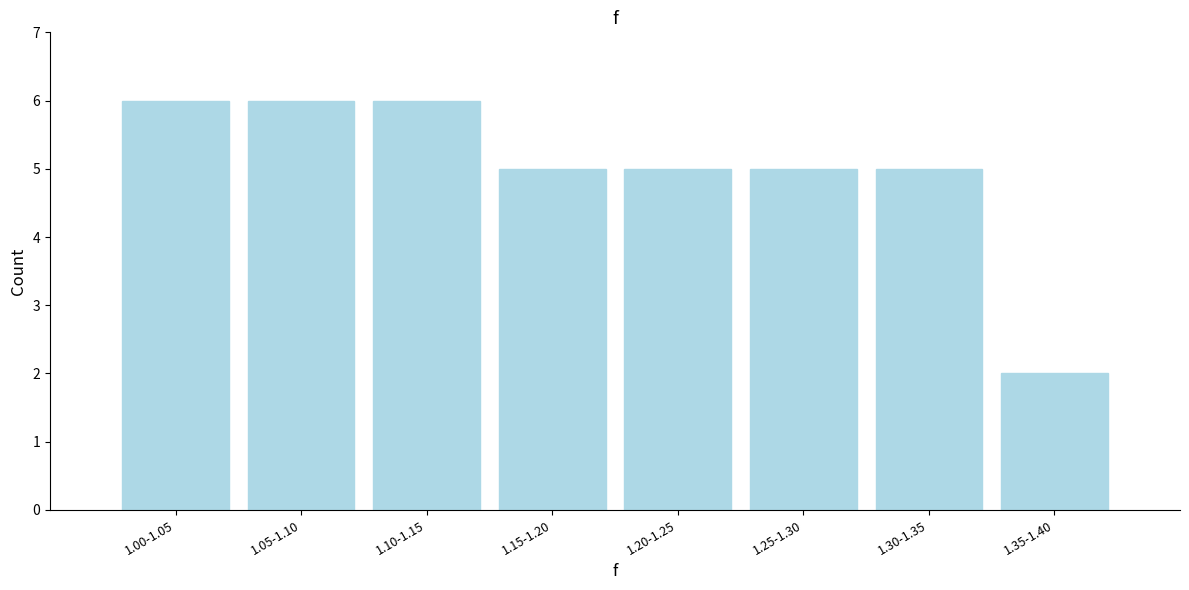

Reading right to left, what are all the values shown in this chart?

2	5	5	5	5	6	6	6